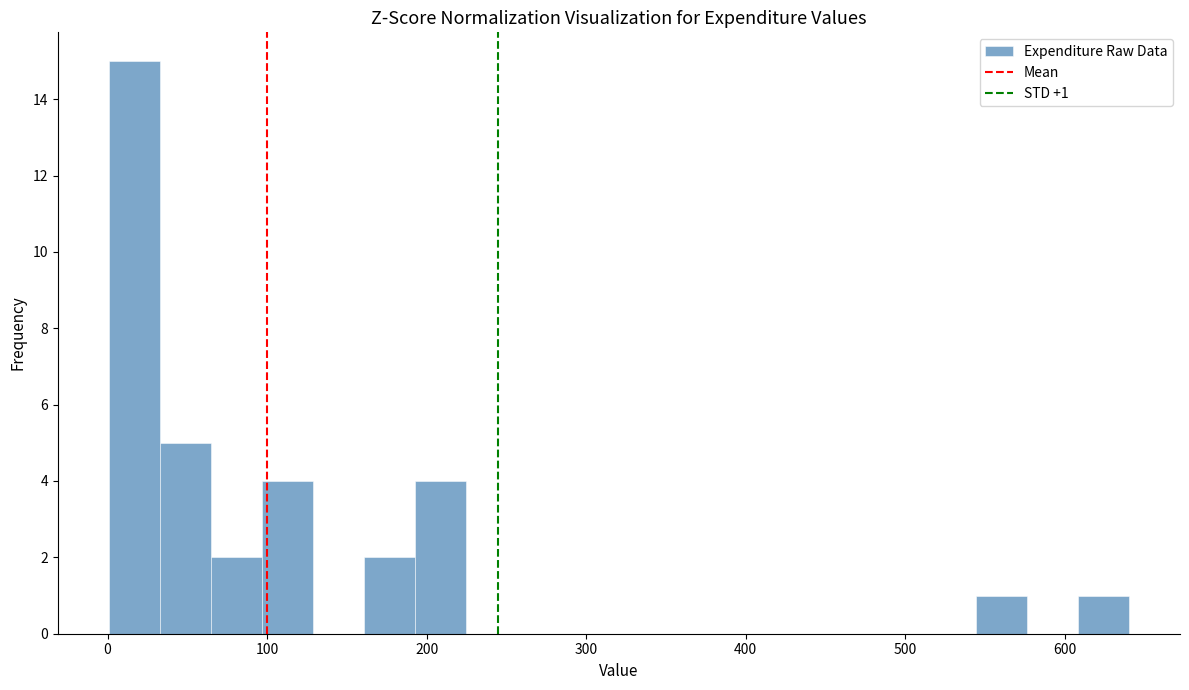

Around what value on the x-axis is the tallest bar? Give the approximate position of its centre, as read against the axis.

20